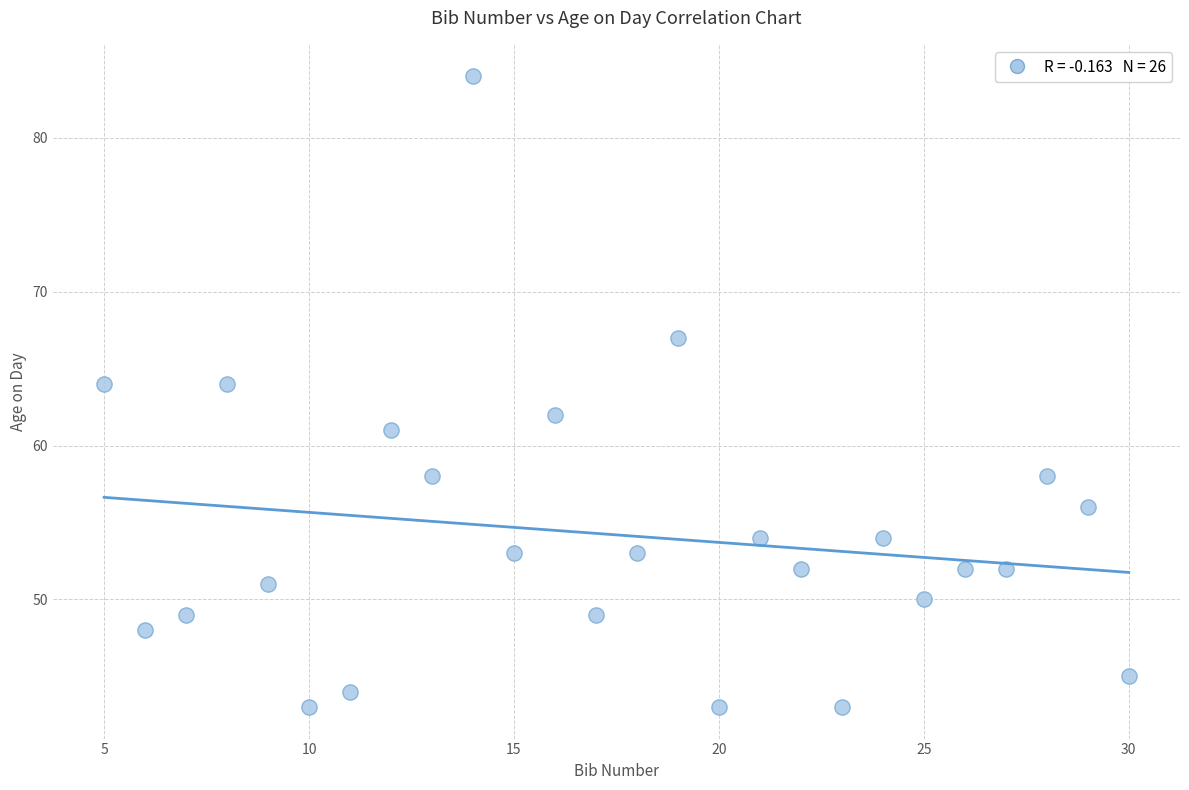

What is the range of X values (max minus min)?

25